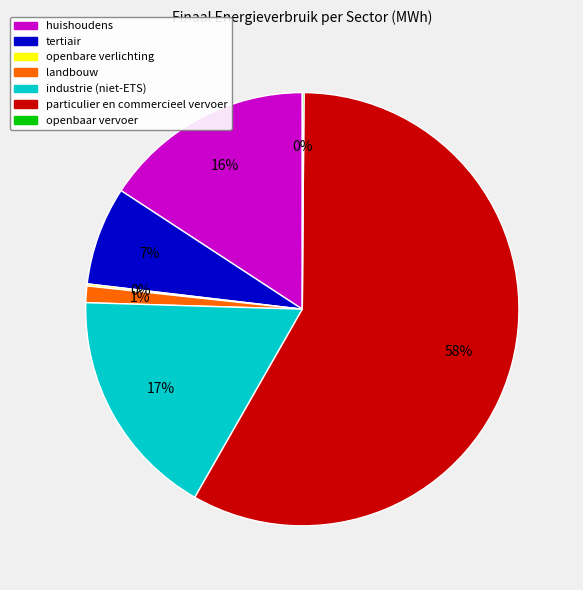

To the nearest percent, what is the combined percentage of huishoudens and tertiair?

23%